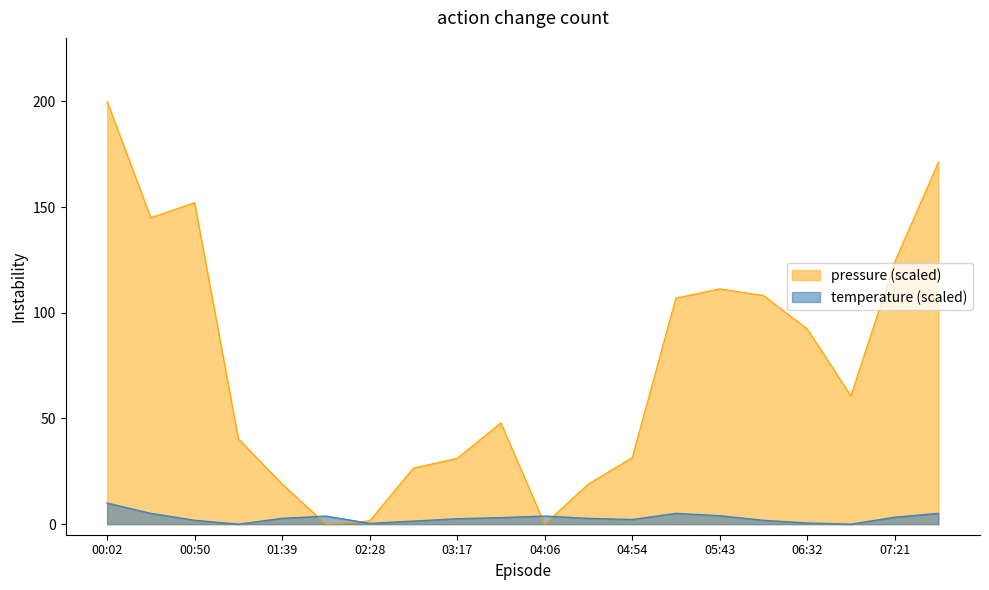

What is the sum of all pressure values?

1488.6